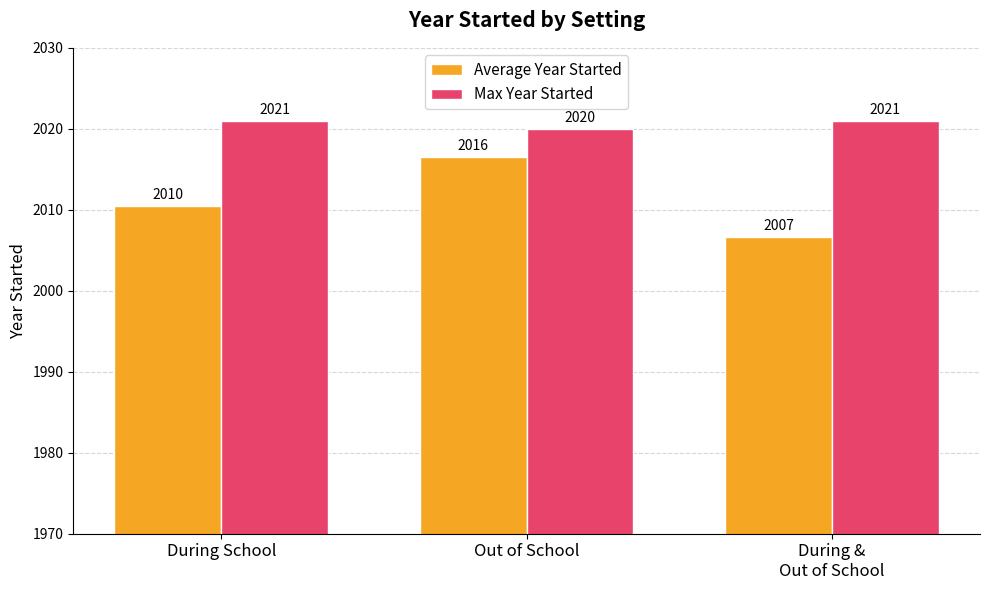

What are all the series names shown in the legend?

Average Year Started, Max Year Started